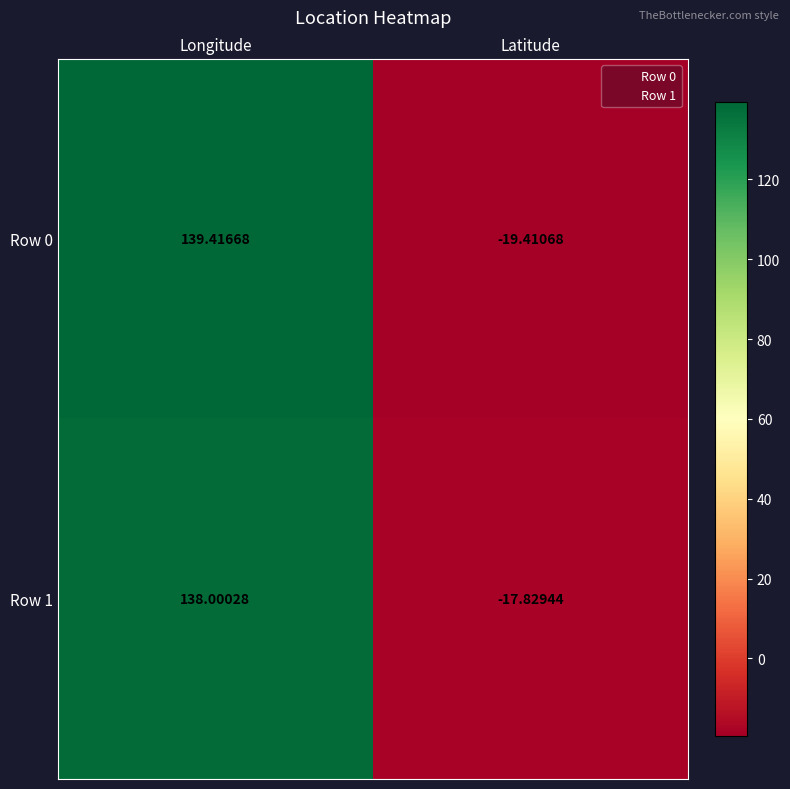

Where is Row 1 nearest to the value 60?

Latitude